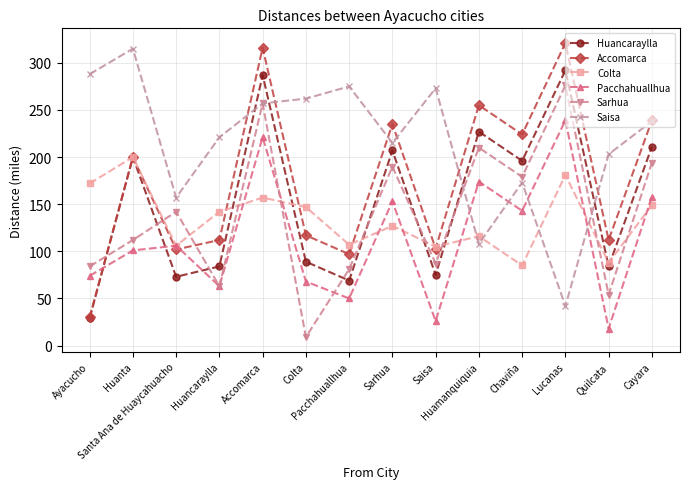

What is the greatest value displayed?

321